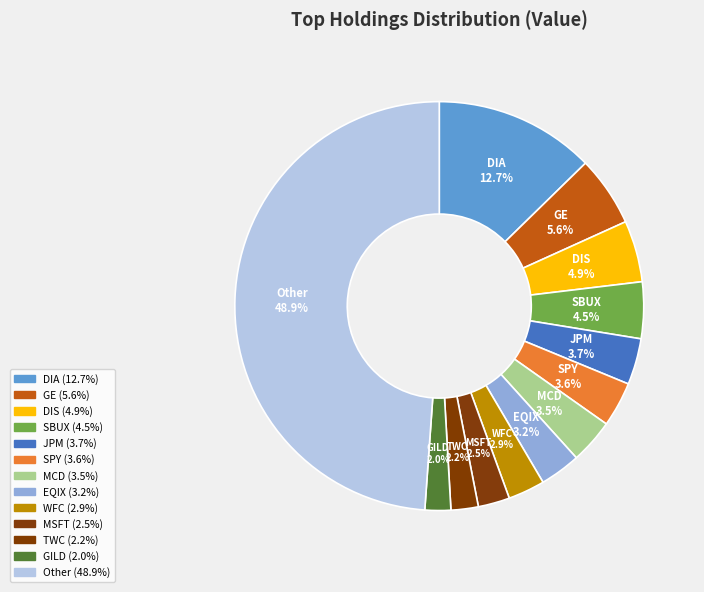

Count the number of slices in the pie.

13